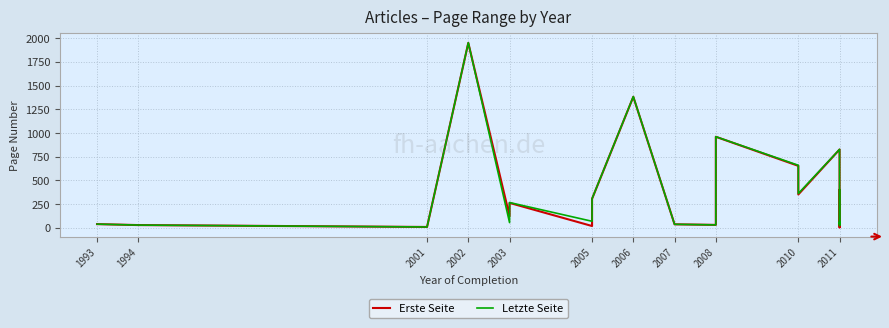

How many lines are shown in the chart?

2